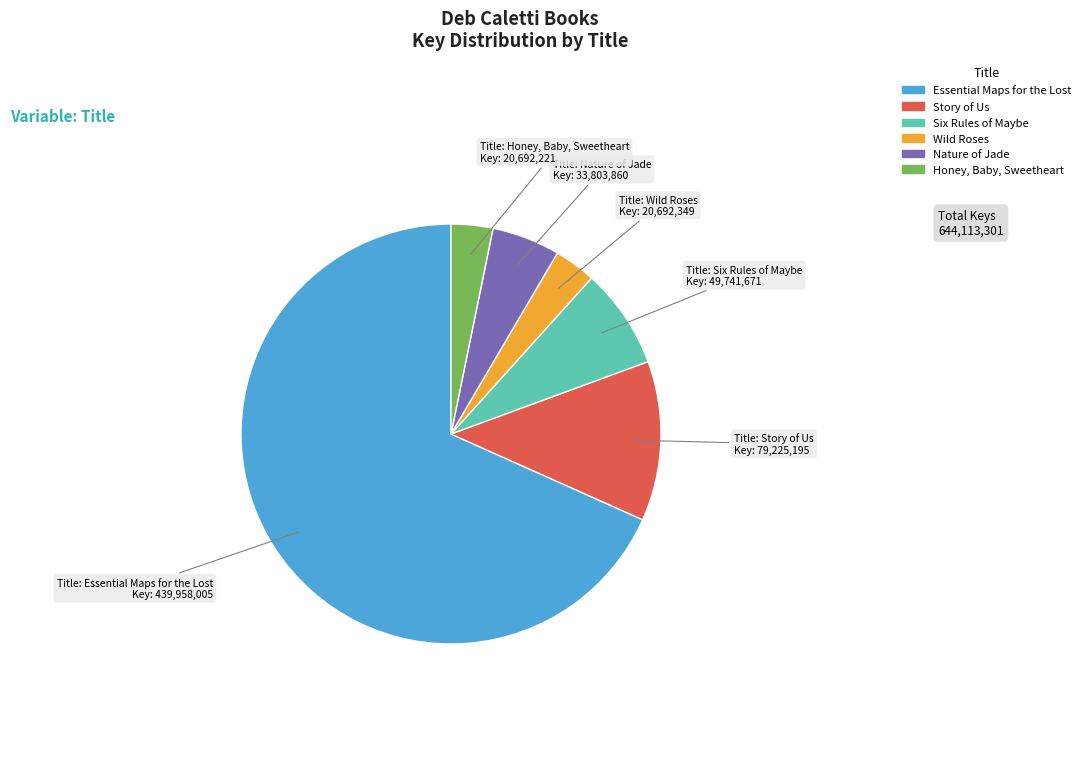

The Nature of Jade slice represents 17% of the pie. True or false?

False